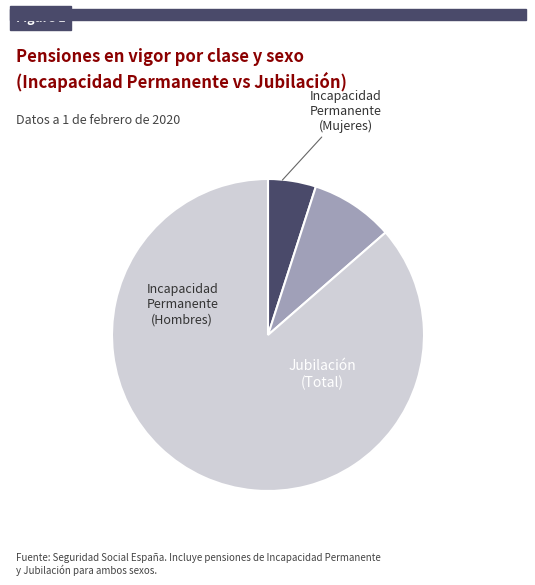

Is there any slice that represents more than half of the pie?

Yes